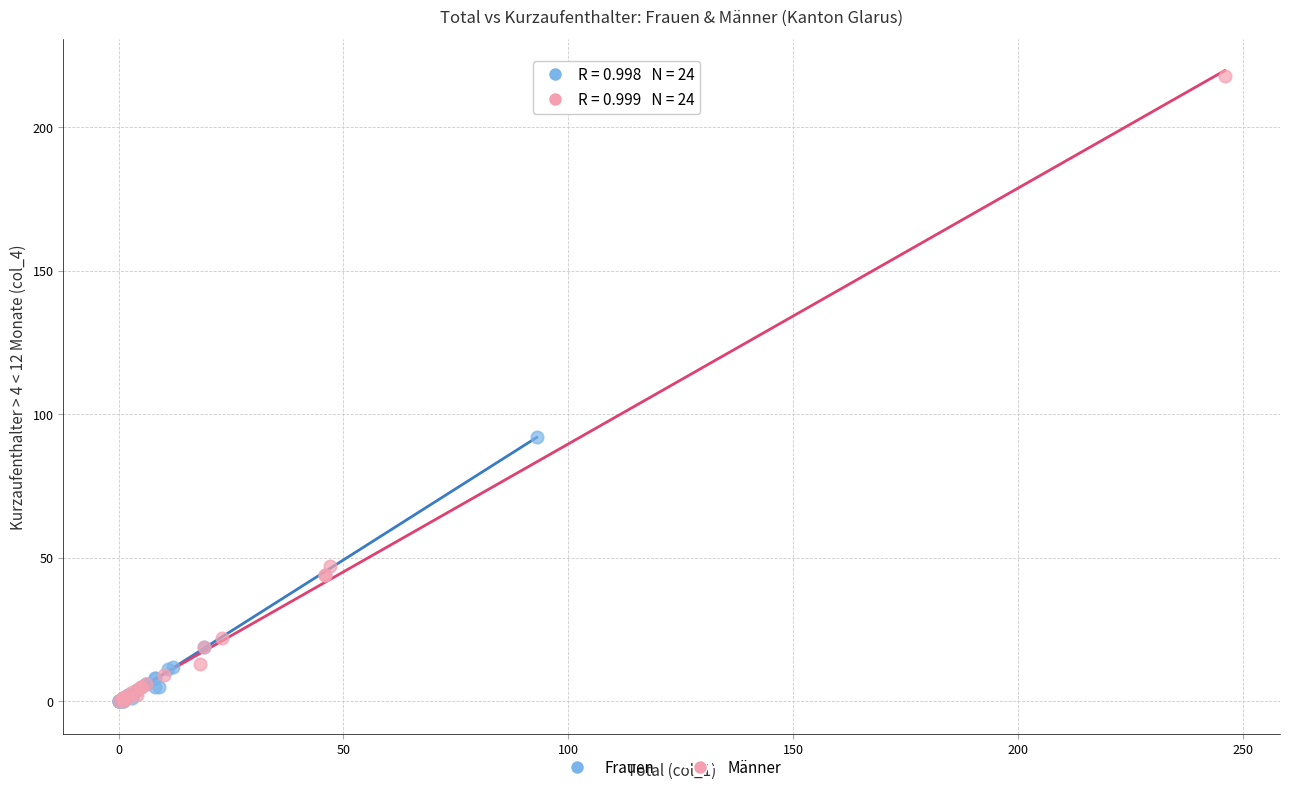

Which series contains the highest Y value?

Männer